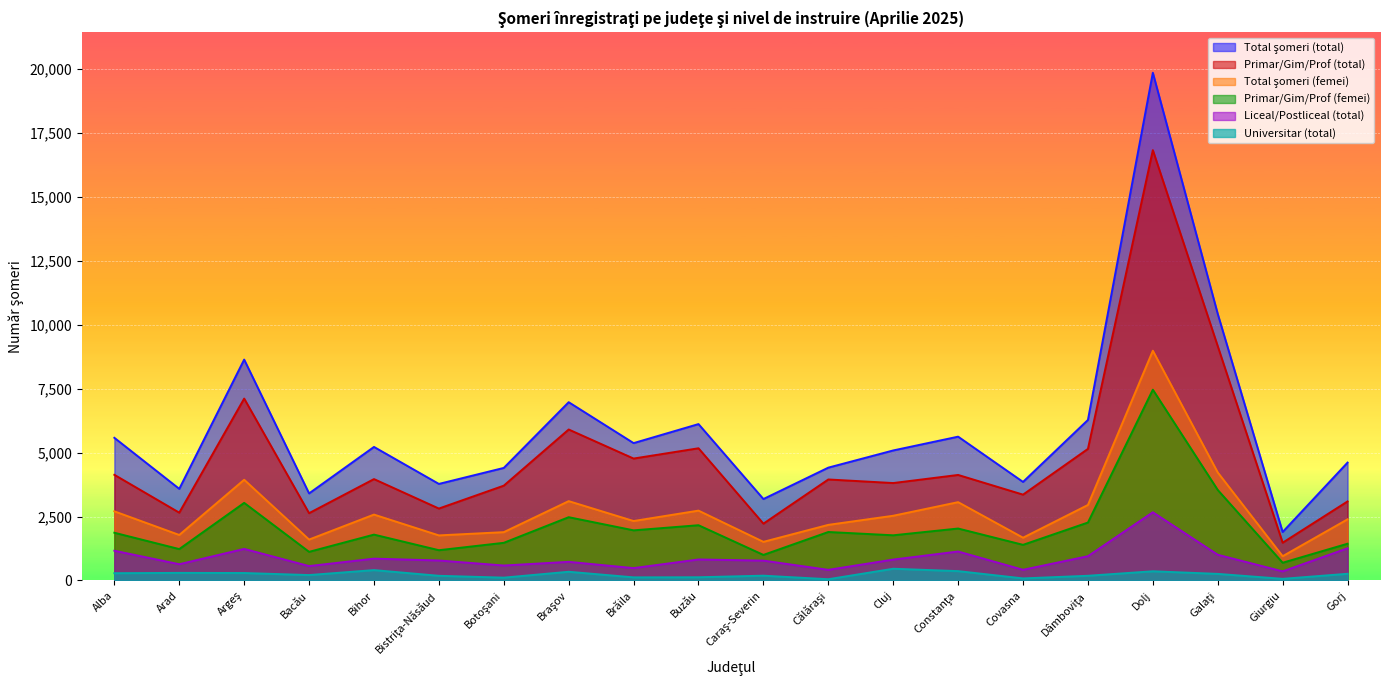

Does the chart display data point markers on the line(s)?

No